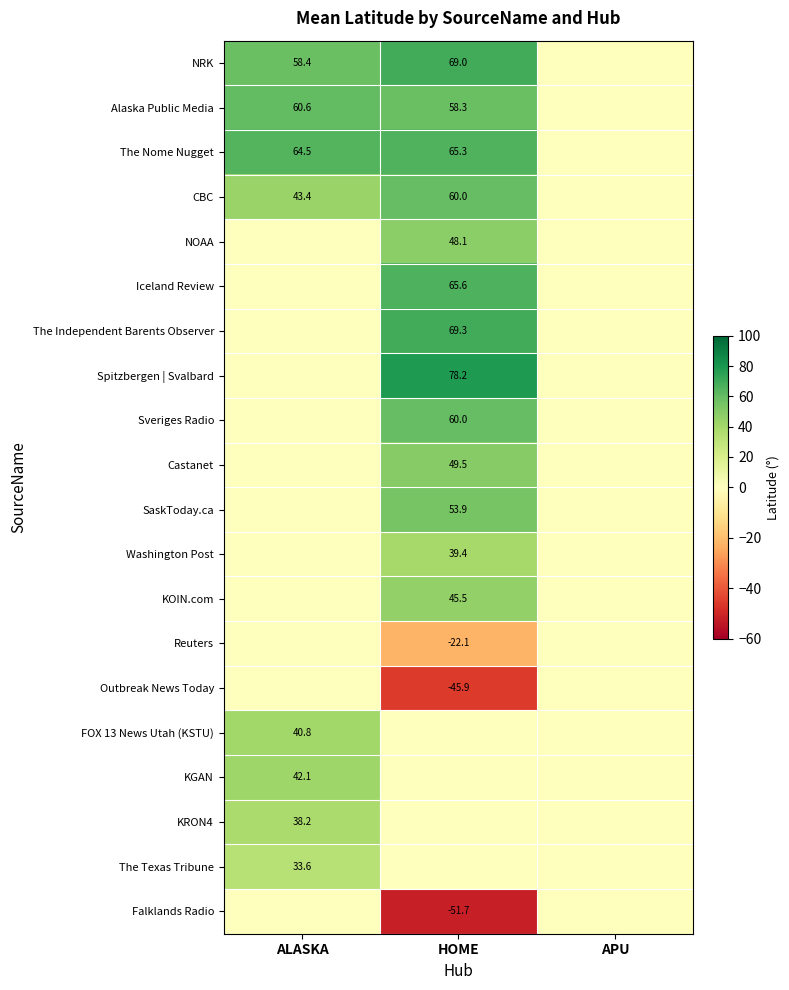

The Spitzbergen | Svalbard series shows 78.2 at HOME. True or false?

True